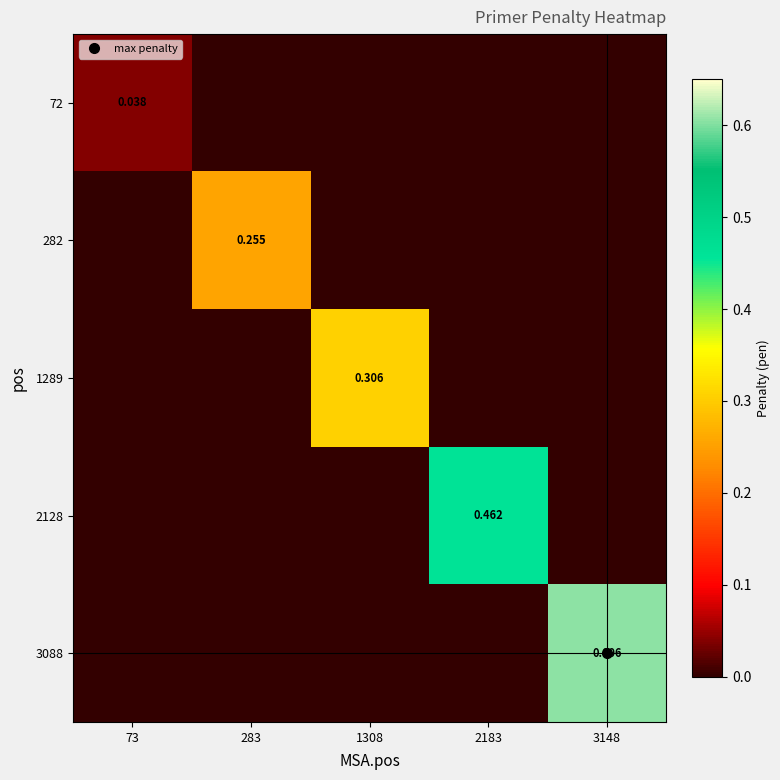

Rank the series by their maximum value, from highest to lowest.

3088, 2128, 1289, 282, 72